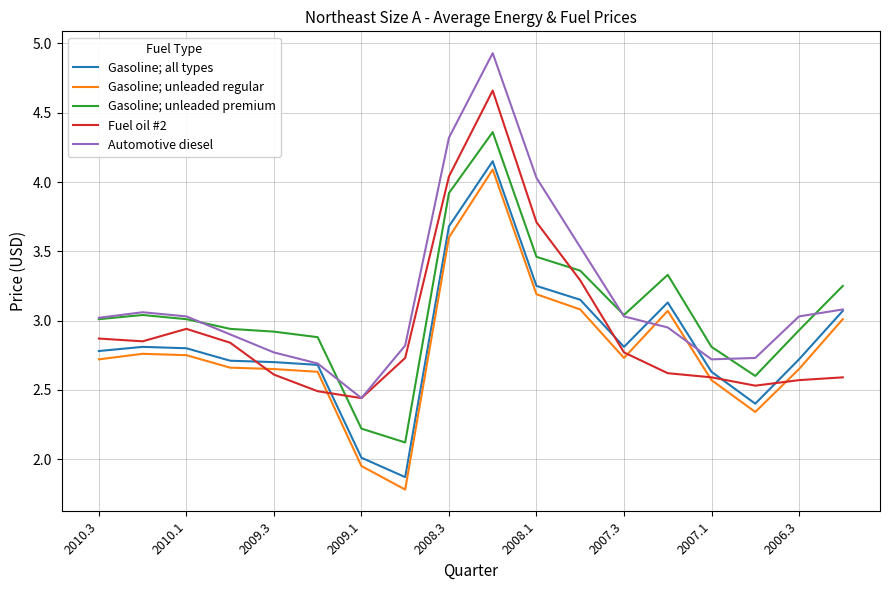

Rank the series by their average value, from highest to lowest.

Automotive diesel, Gasoline; unleaded premium, Fuel oil #2, Gasoline; all types, Gasoline; unleaded regular